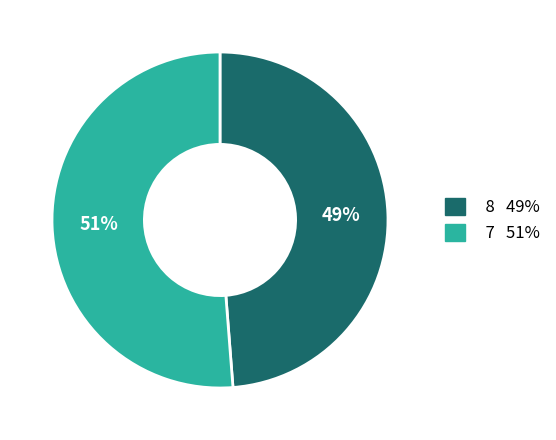

Do 8 and 7 together represent more than half of the pie?

Yes